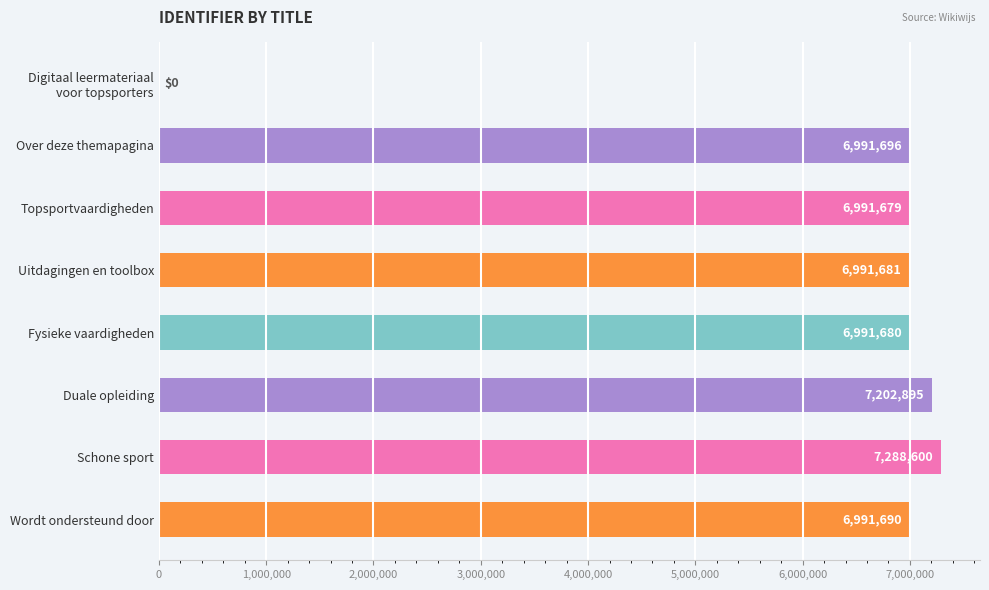

Which label corresponds to the largest value in the chart?

Schone sport